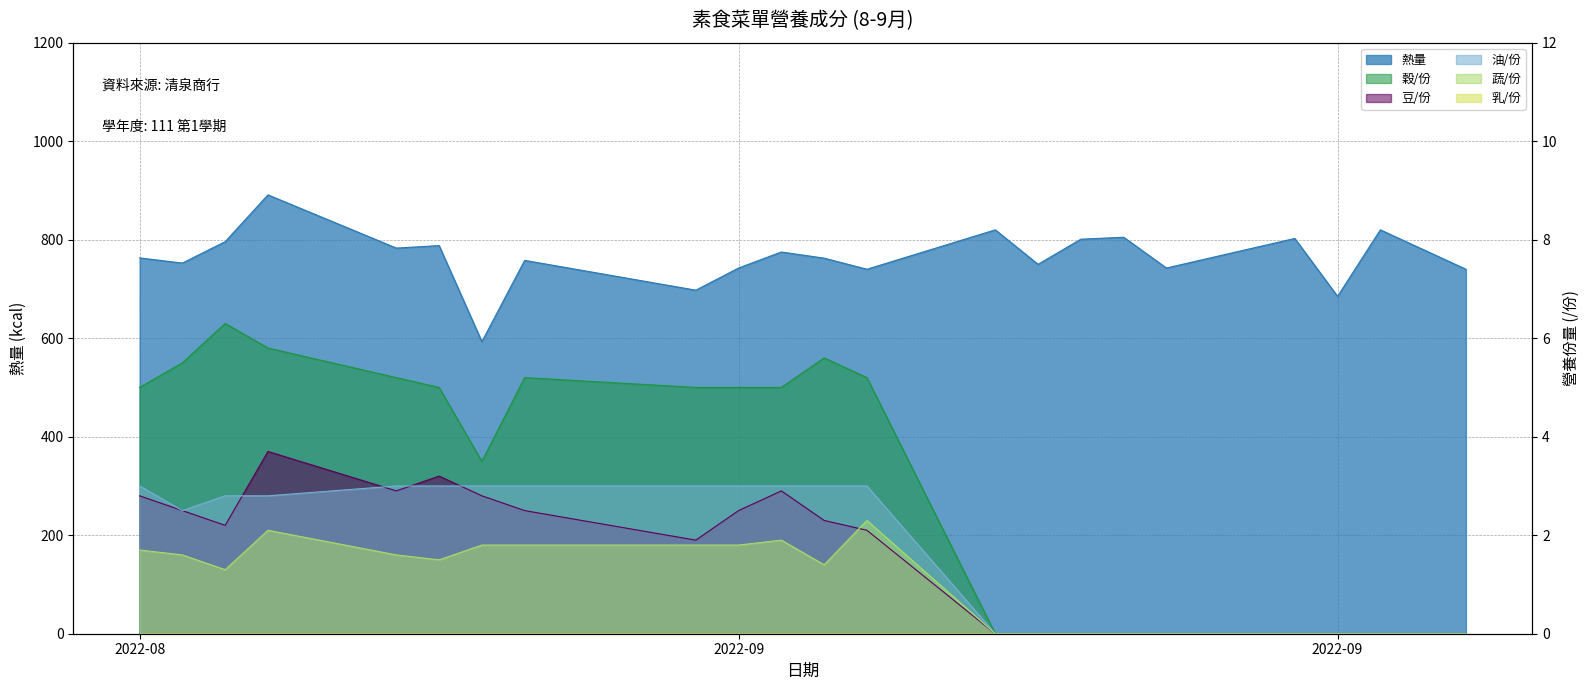

True or false: 穀/份 and 蔬/份 cross at least once.

False